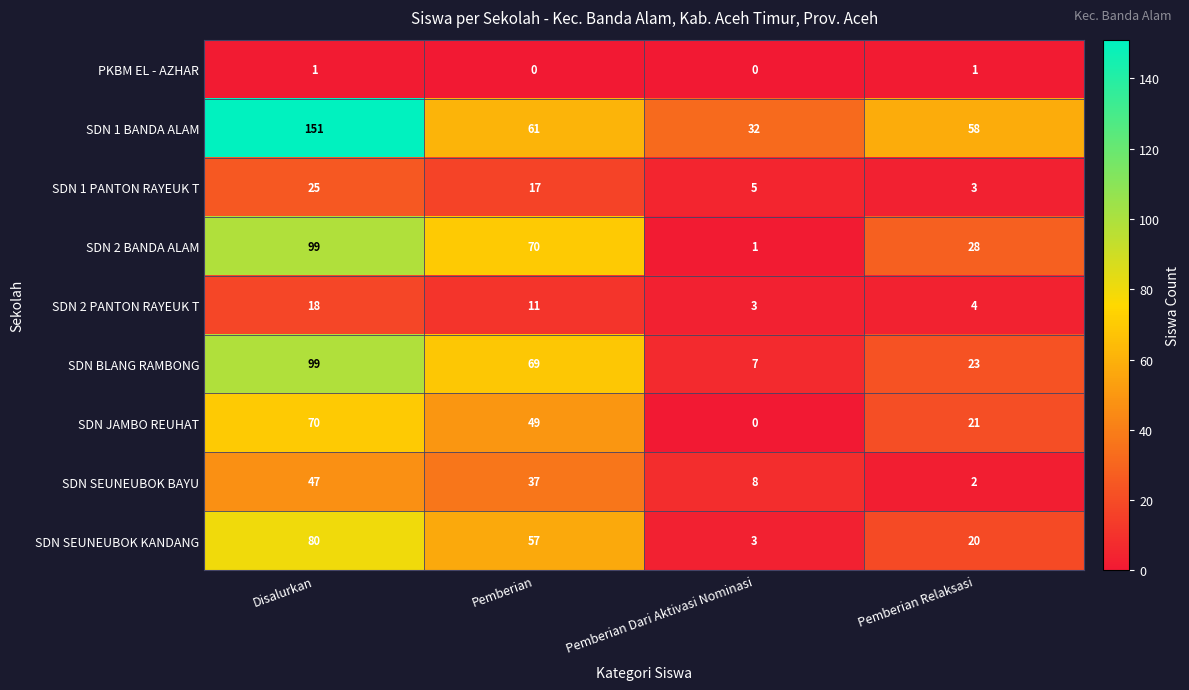

At how many categories does at least one series exceed 121?

1